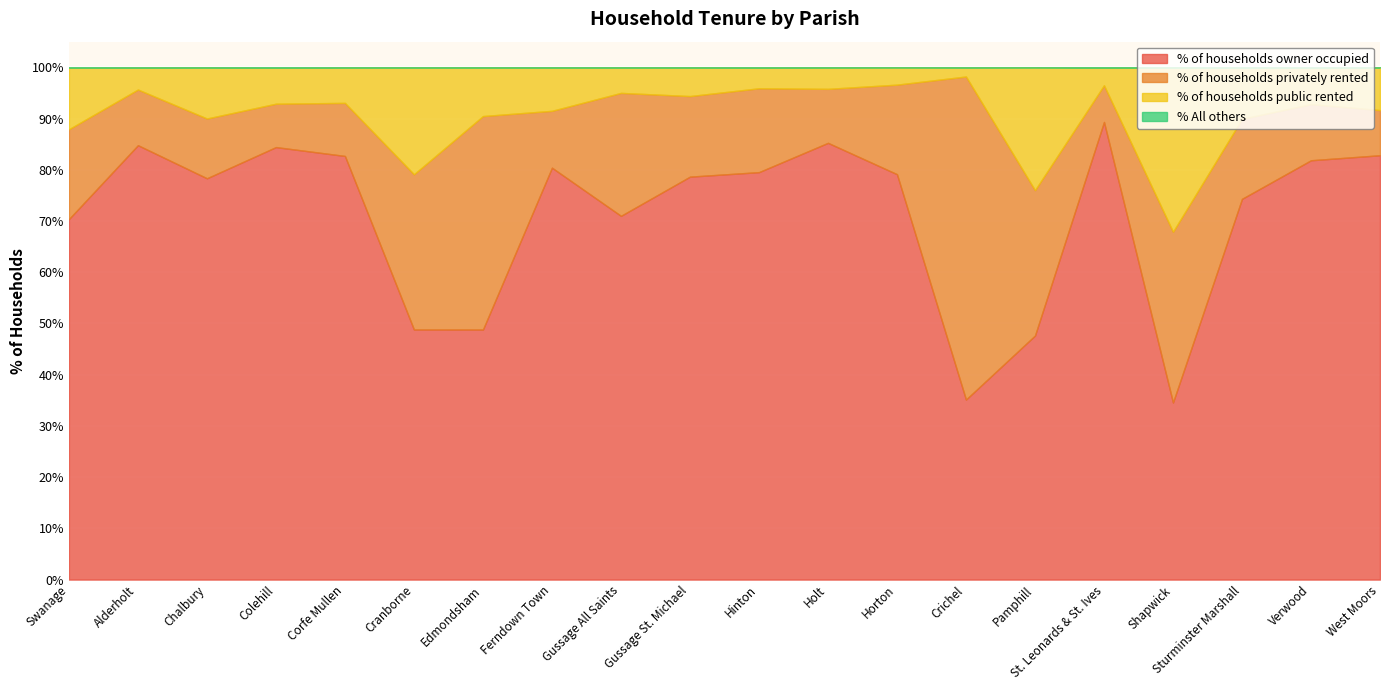

What is the difference between the highest and lowest values at Swanage?

70.3